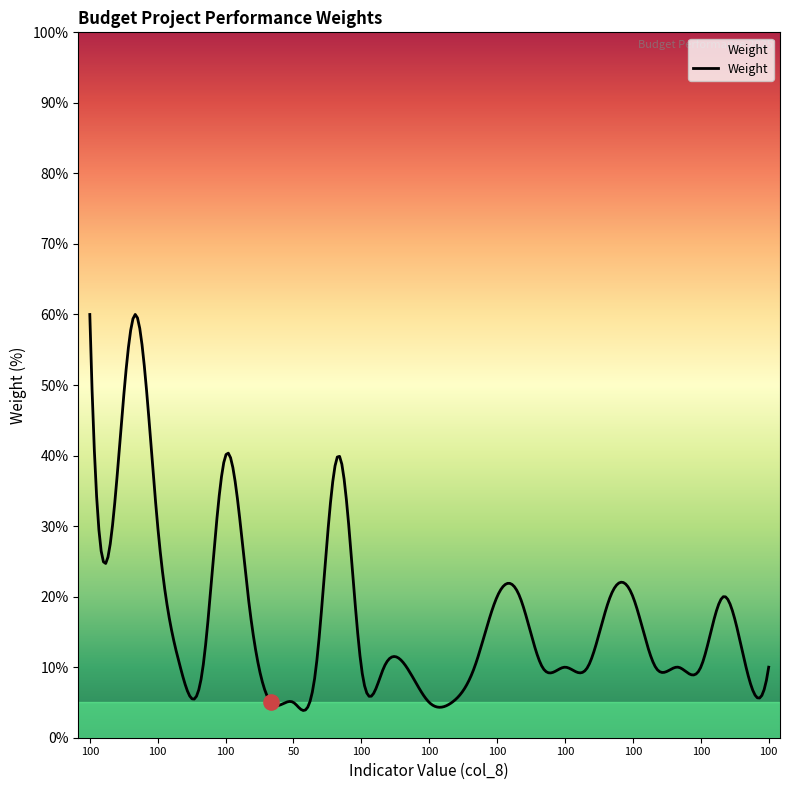

What is the change in value from 100 to 50?

-25